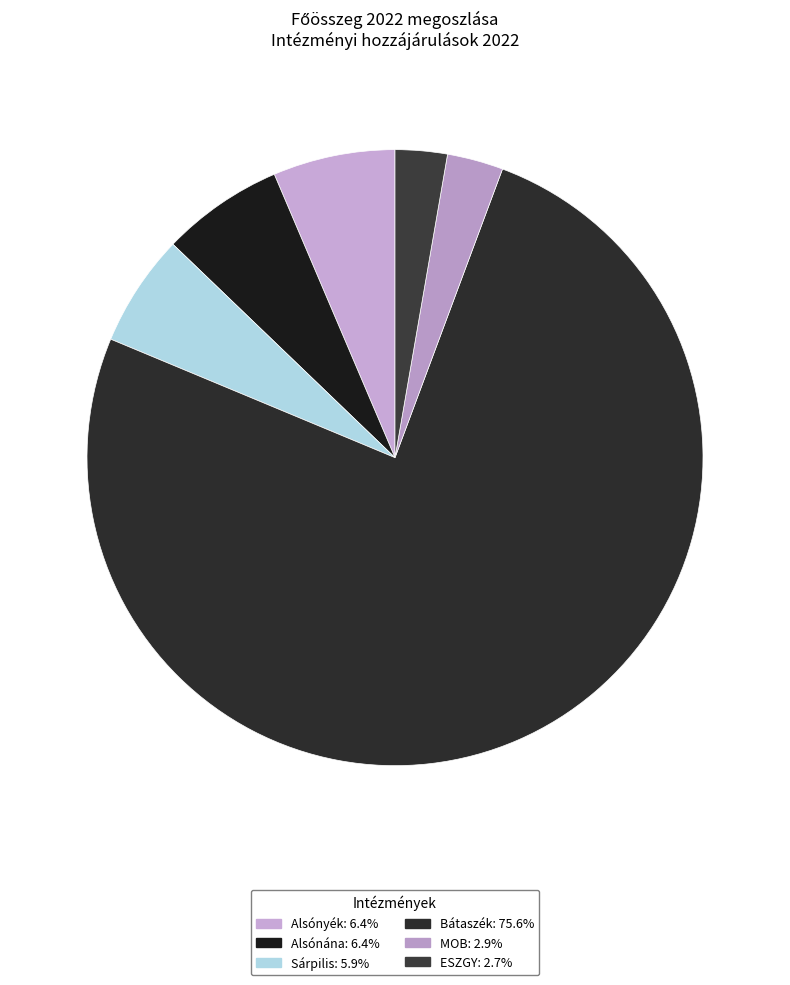

Which category has the biggest portion of the pie?

Bátaszék